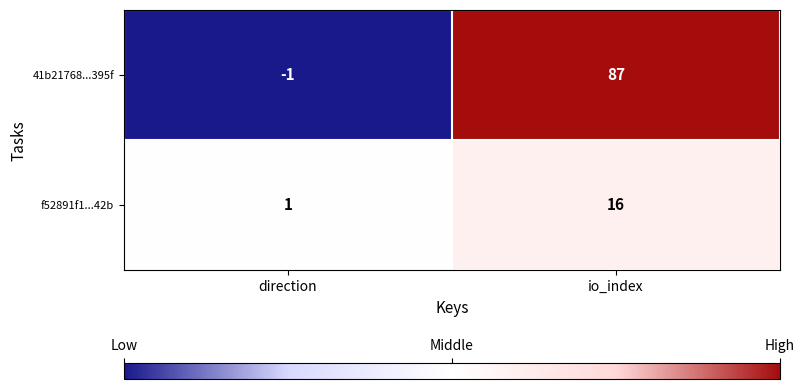

The 41b21768...395f series shows -1 at direction. True or false?

True